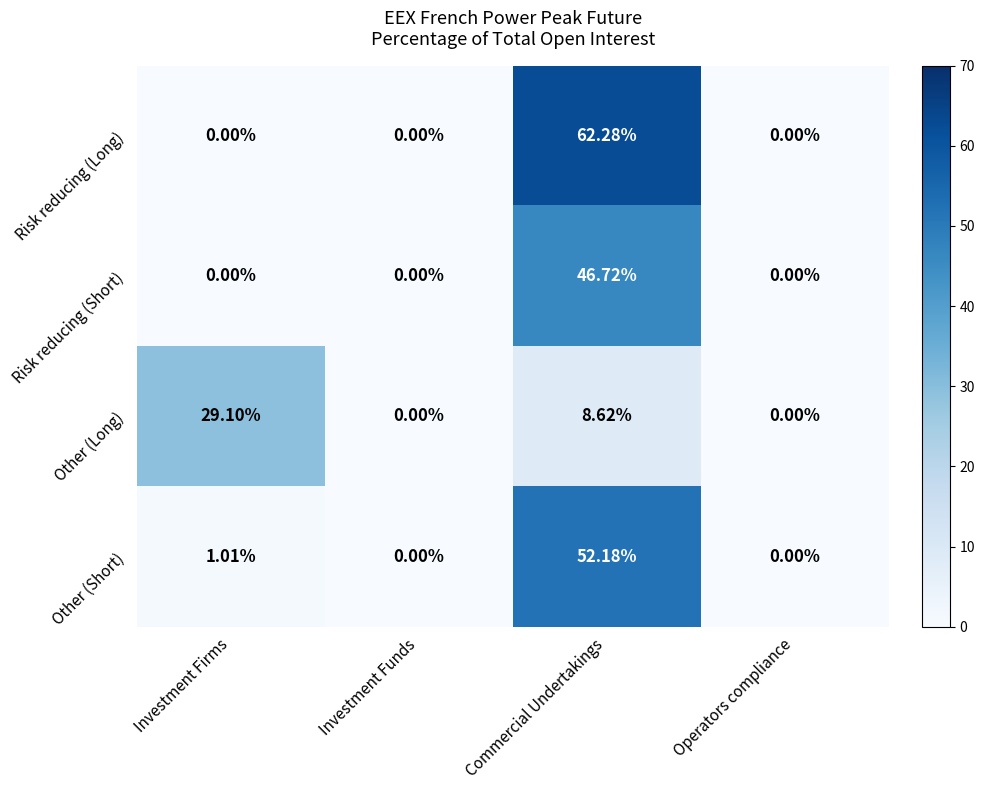

Which category has the highest value in the Other (Long) series?

Investment Firms